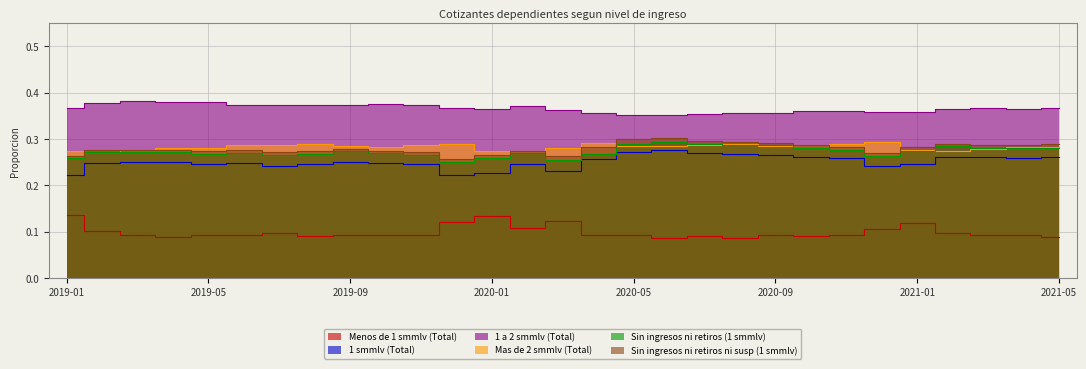

At 2019-06, list the series in order from smallest to largest.

Menos de 1 smmlv (Total), 1 smmlv (Total), Sin ingresos ni retiros (1 smmlv), Sin ingresos ni retiros ni susp (1 smmlv), Mas de 2 smmlv (Total), 1 a 2 smmlv (Total)